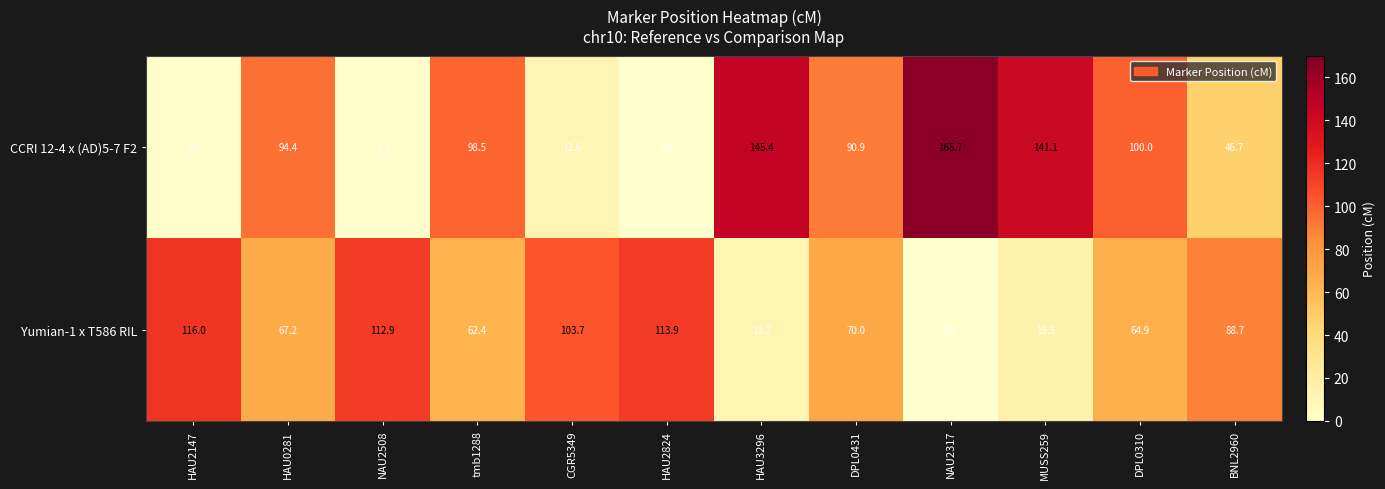

Which series changed the most between DPL0431 and BNL2960?

CCRI 12-4 x (AD)5-7 F2